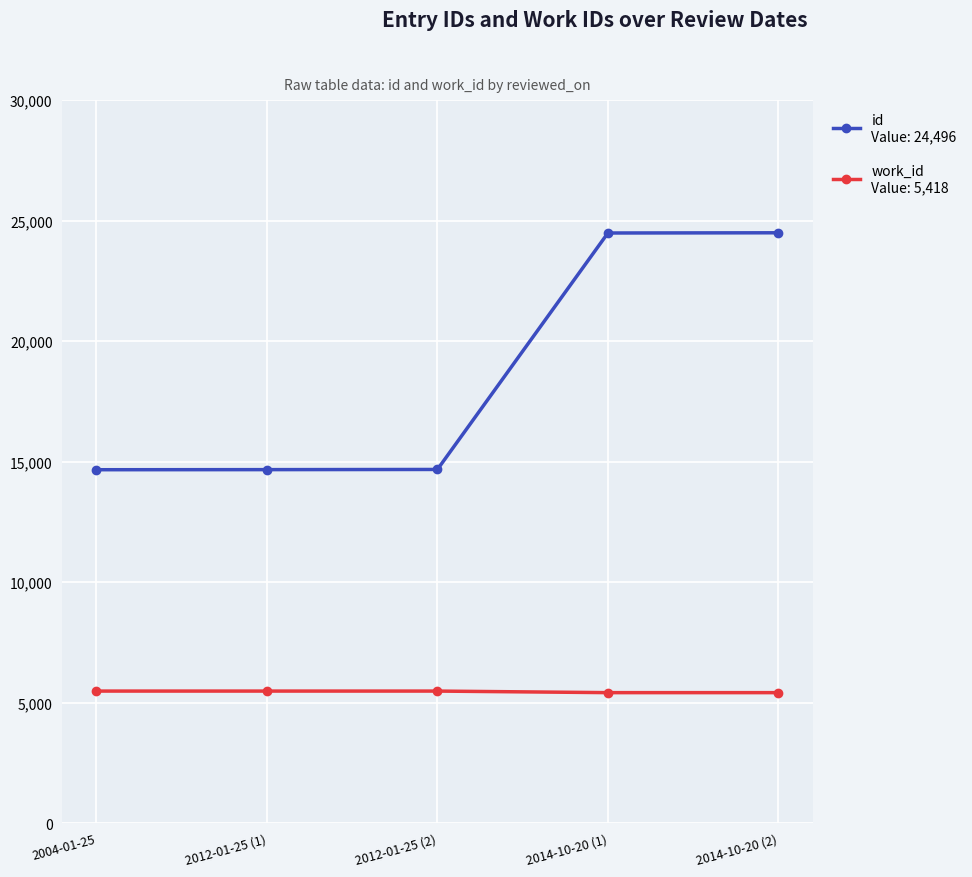

What is the minimum value shown in the chart?

5418